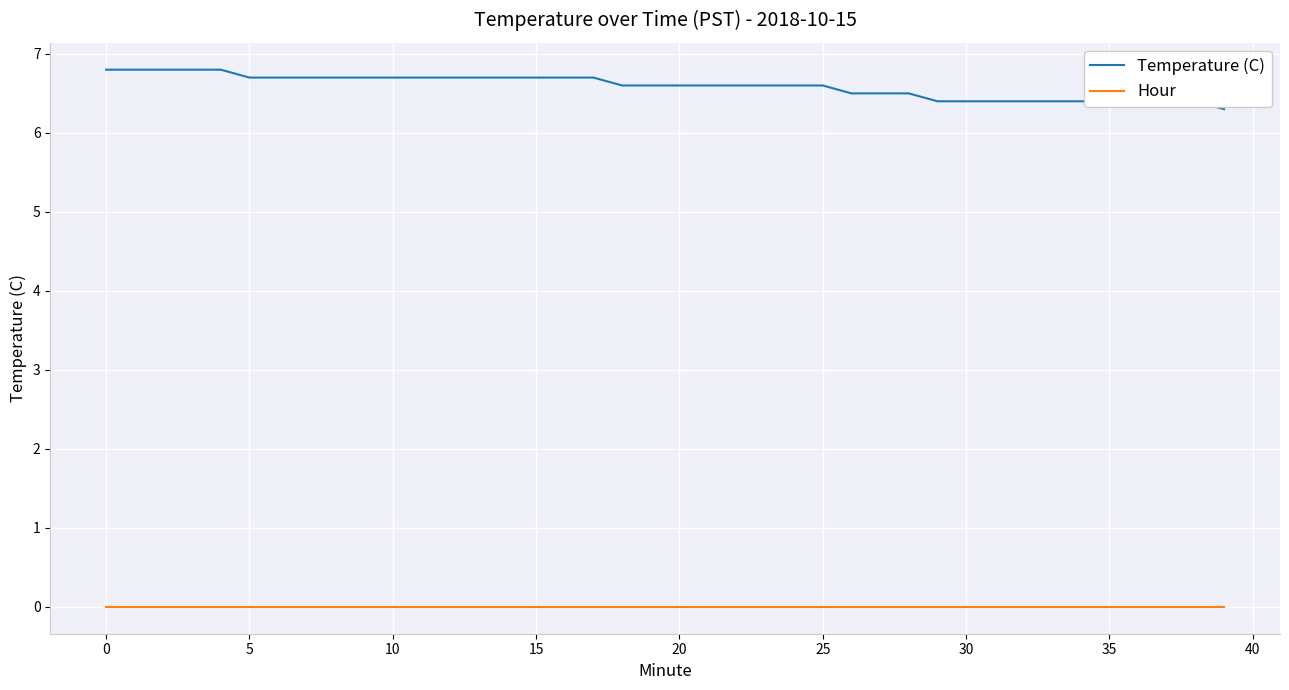

Reading right to left, extract all data points from this chart.

Temperature (C): 6.3	6.4	6.4	6.4	6.4	6.4	6.4	6.4	6.4	6.4	6.4	6.5	6.5	6.5	6.6	6.6	6.6	6.6	6.6	6.6	6.6	6.6	6.7	6.7	6.7	6.7	6.7	6.7	6.7	6.7	6.7	6.7	6.7	6.7	6.7	6.8	6.8	6.8	6.8	6.8
Hour: 0.0	0.0	0.0	0.0	0.0	0.0	0.0	0.0	0.0	0.0	0.0	0.0	0.0	0.0	0.0	0.0	0.0	0.0	0.0	0.0	0.0	0.0	0.0	0.0	0.0	0.0	0.0	0.0	0.0	0.0	0.0	0.0	0.0	0.0	0.0	0.0	0.0	0.0	0.0	0.0